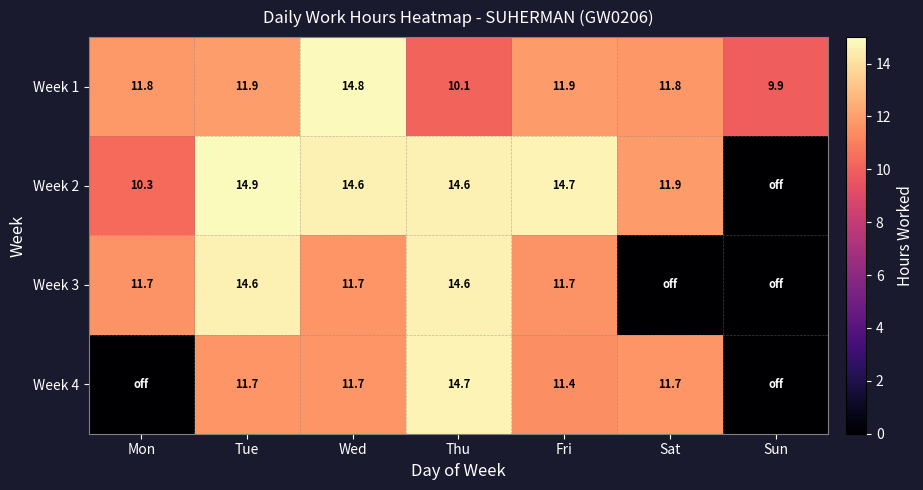

At which category is the sum across all series the highest?

Thu